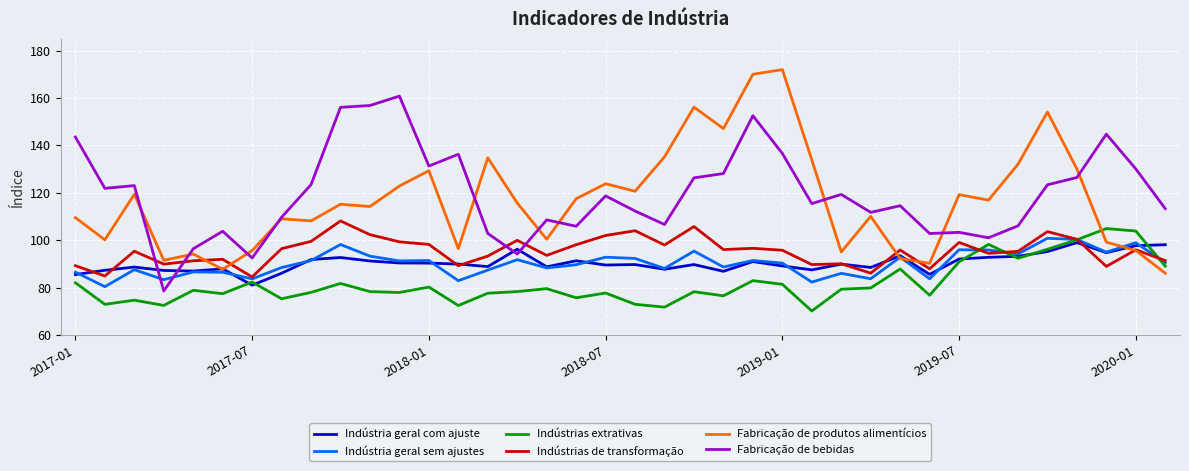

Which series ends up on top after the final intersection of Indústria geral com ajuste and Indústrias de transformação?

Indústria geral com ajuste